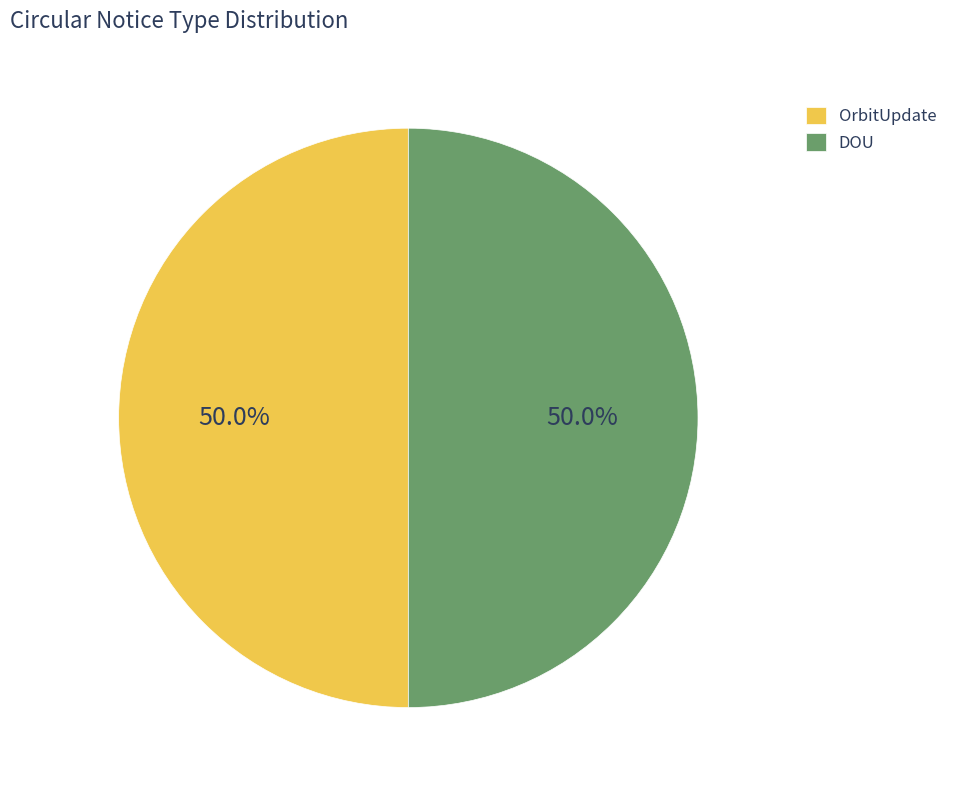

Approximately how many times larger is the value at DOU compared to OrbitUpdate?

1.0